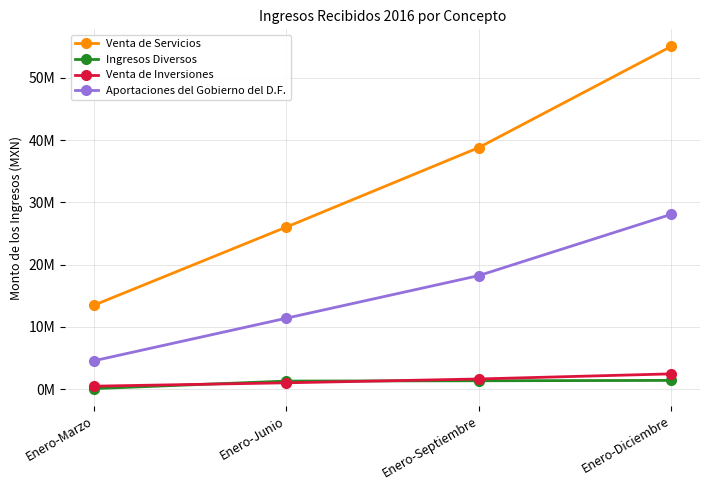

Which series has the largest total across all categories?

Venta de Servicios